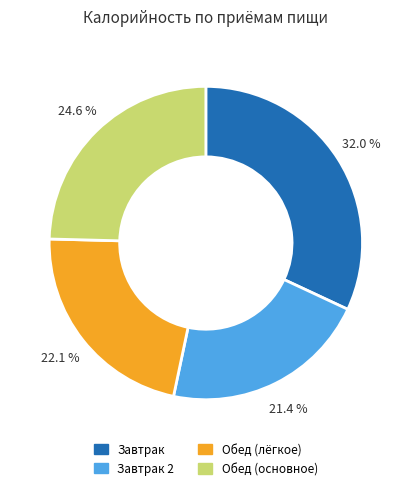

Which slice is the largest?

Завтрак